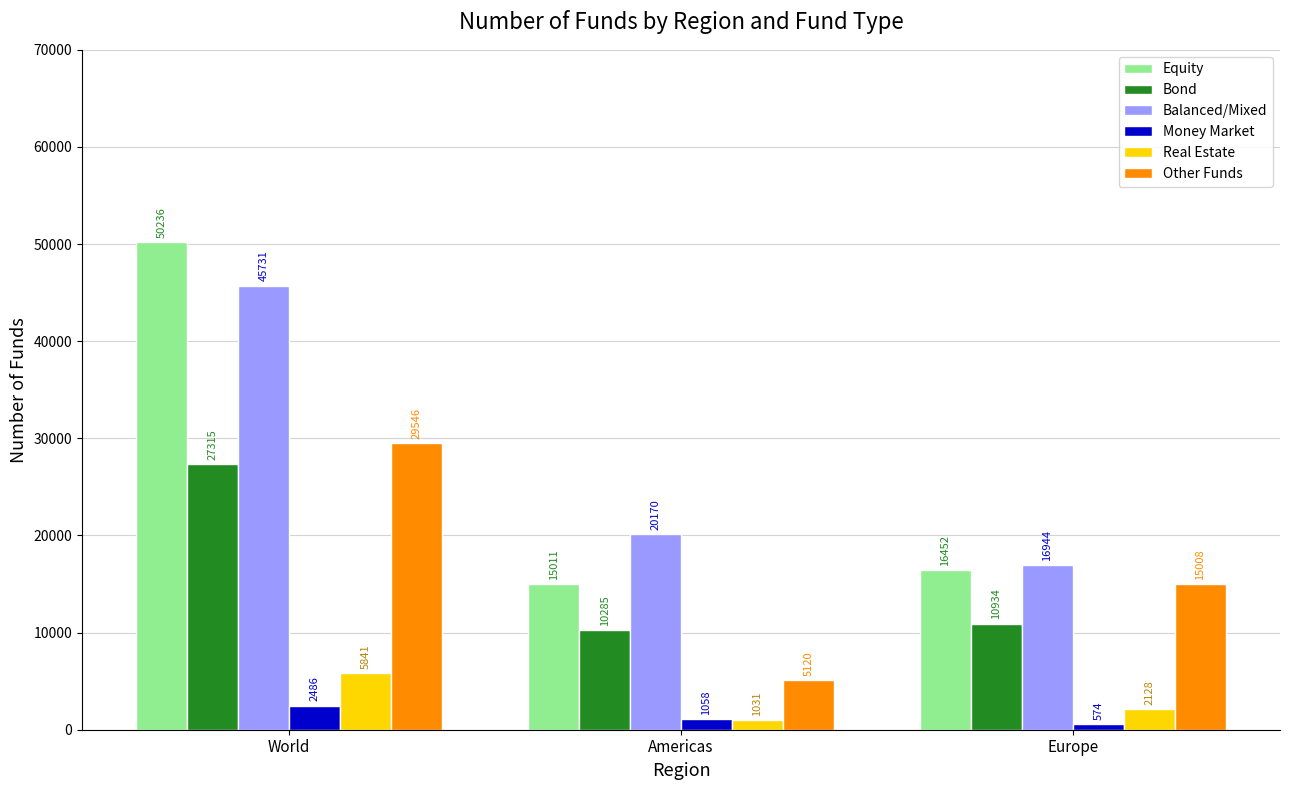

What is the label of the 2nd bar from the right?

Americas